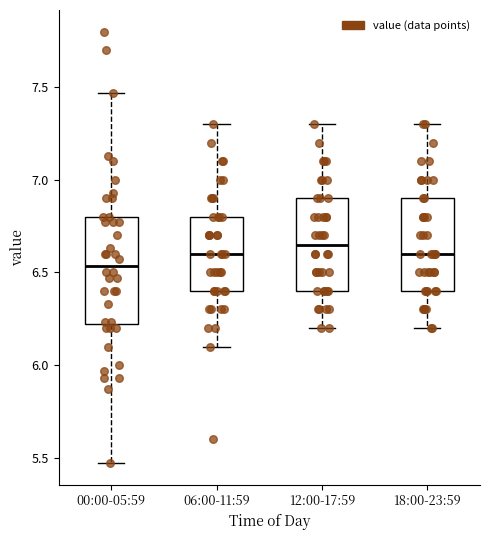

Where does the upper whisker of the box for 06:00-11:59 end on the y-axis? The values are not printed on the chart, so give them approximately, as read against the axis.

7.30